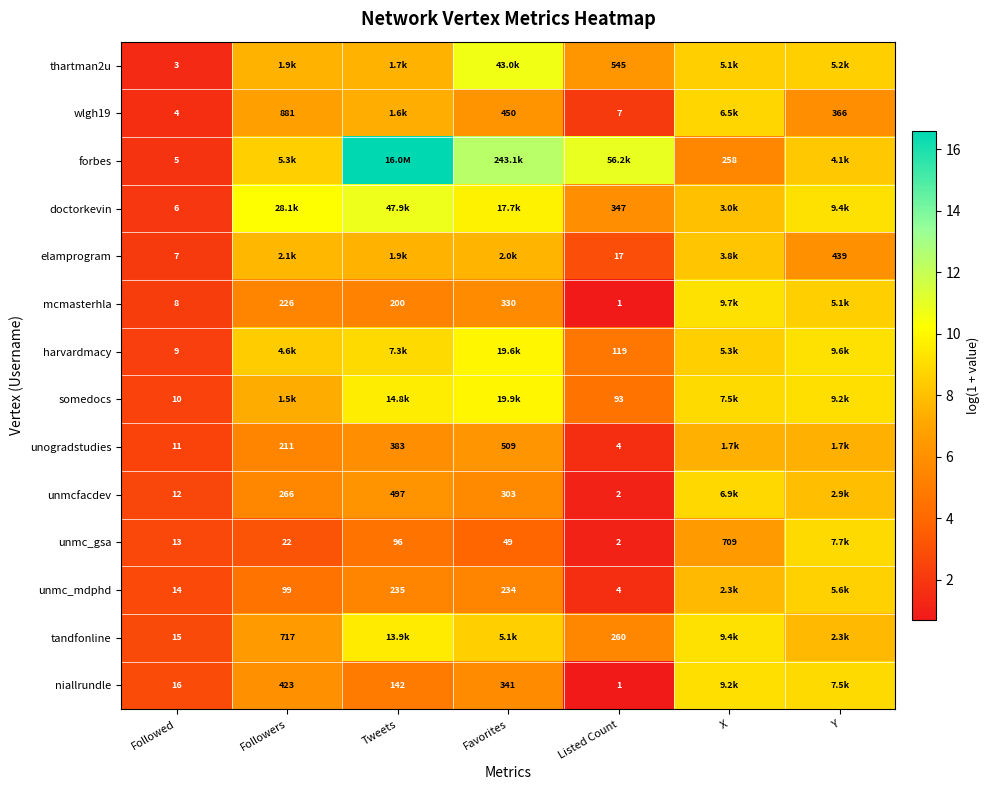

The value of mcmasterhla at Followers is 2.9. True or false?

False